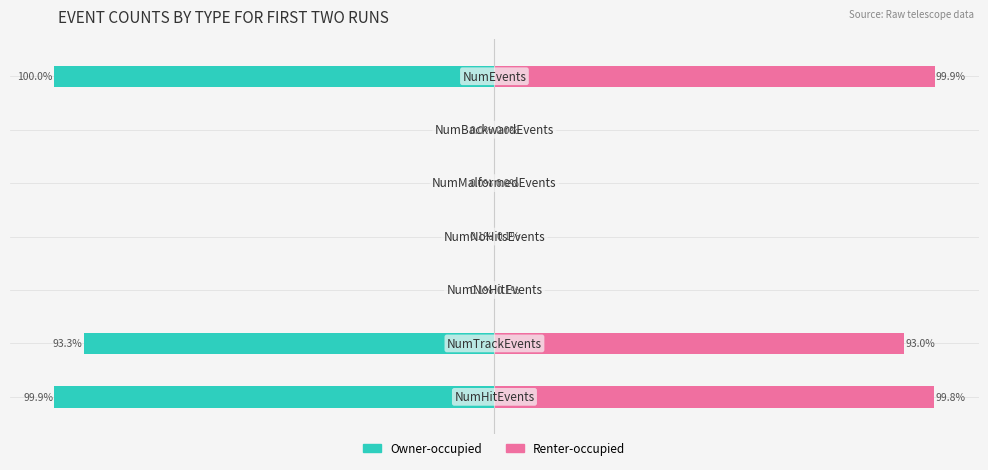

Reading left to right, what are all the values shown in this chart?

Owner-occupied: 0=-99.9	1=-93.3	2=-0.1	3=-0.1	4=0.0	5=-0.0	6=-100.0
Renter-occupied: 0=99.8	1=93.0	2=0.1	3=0.1	4=0.0	5=0.0	6=99.9